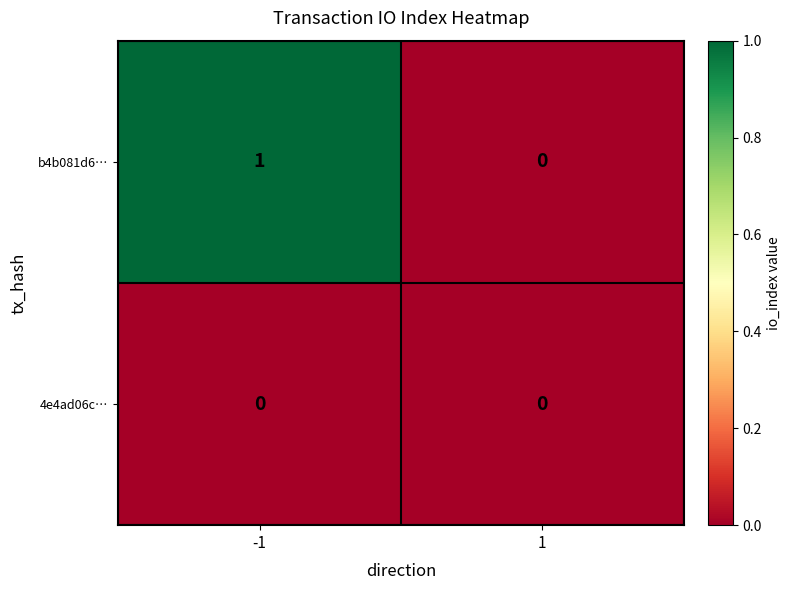

Rank the categories by b4b081d6… value from highest to lowest.

-1, 1